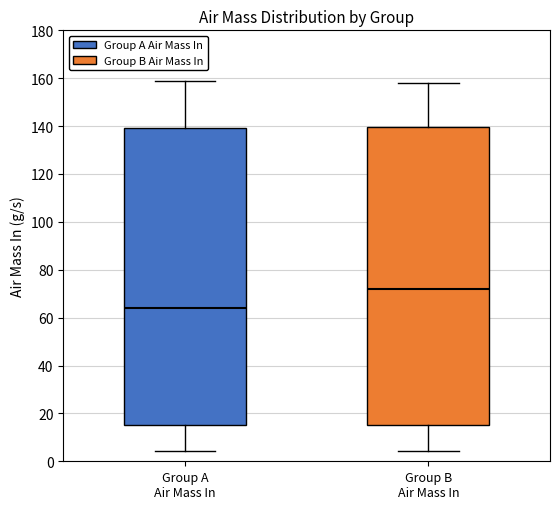

Reading left to right, read every box against the y-axis: the position of its median line, the range the box covers, and the ends of its whiskers. The values are not printed on the chart, so give them approximately, as read against the axis.

Group A Air Mass In: median 64, box 16 to 140, whiskers 4 to 158
Group B Air Mass In: median 72, box 16 to 140, whiskers 4 to 158